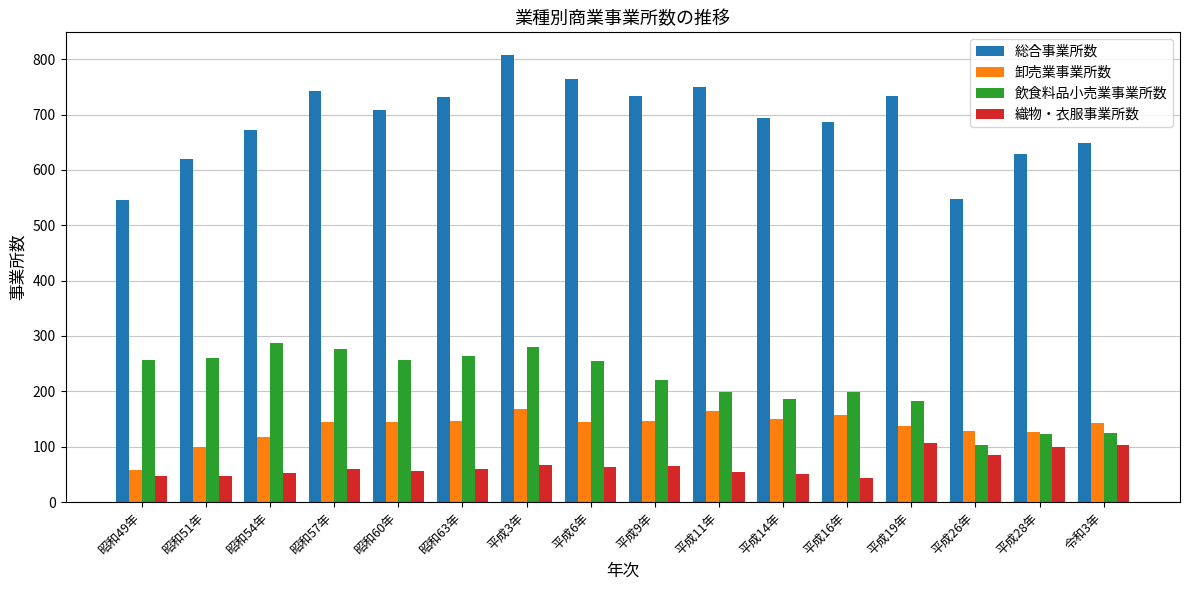

The 卸売業事業所数 series shows 165 at 平成11年. True or false?

True